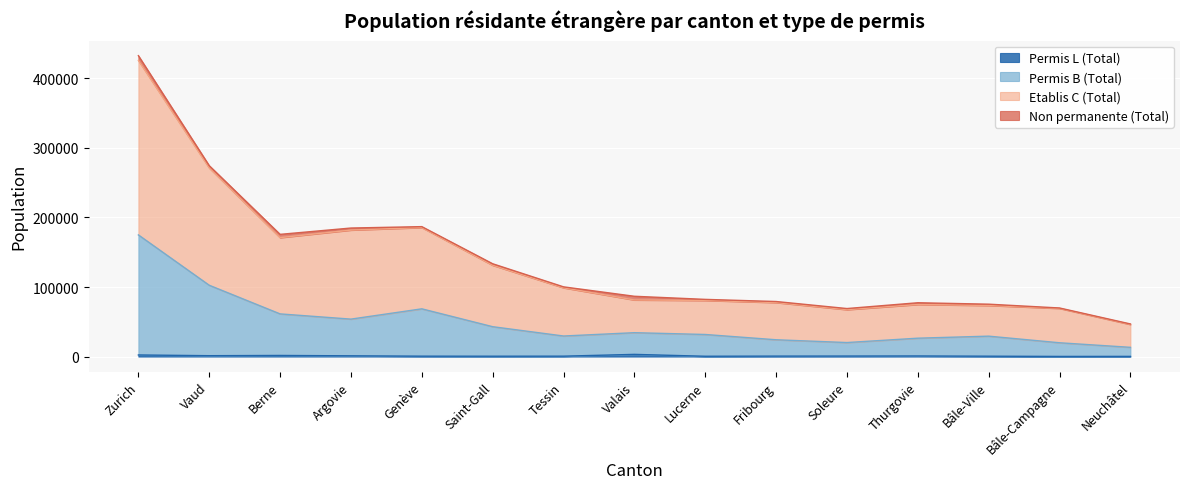

At which label does Permis L (Total) first exceed 632?

Zurich